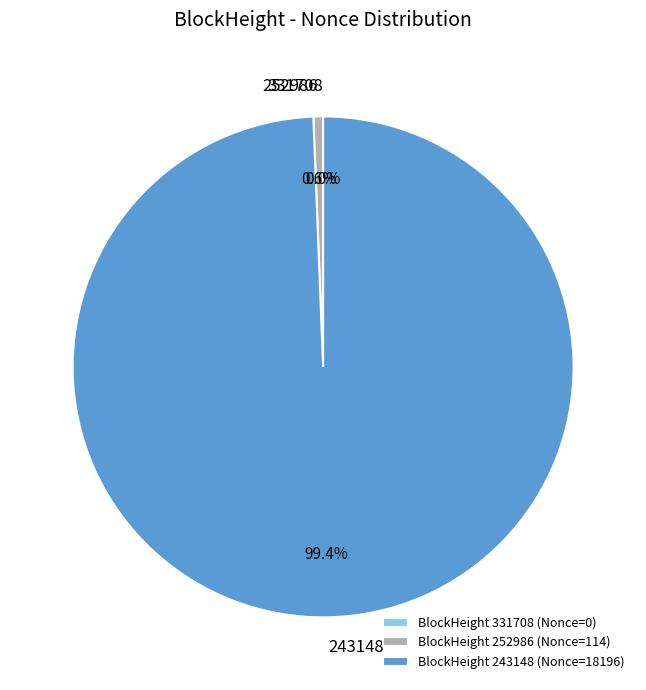

How many slices are in this pie chart?

3